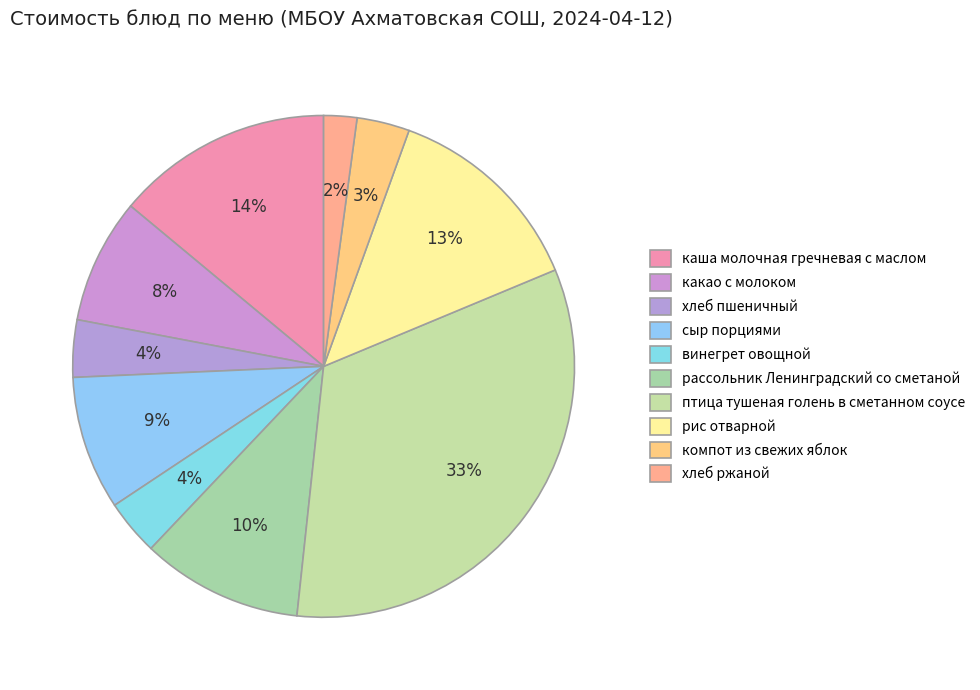

The сыр порциями slice represents 17% of the pie. True or false?

False